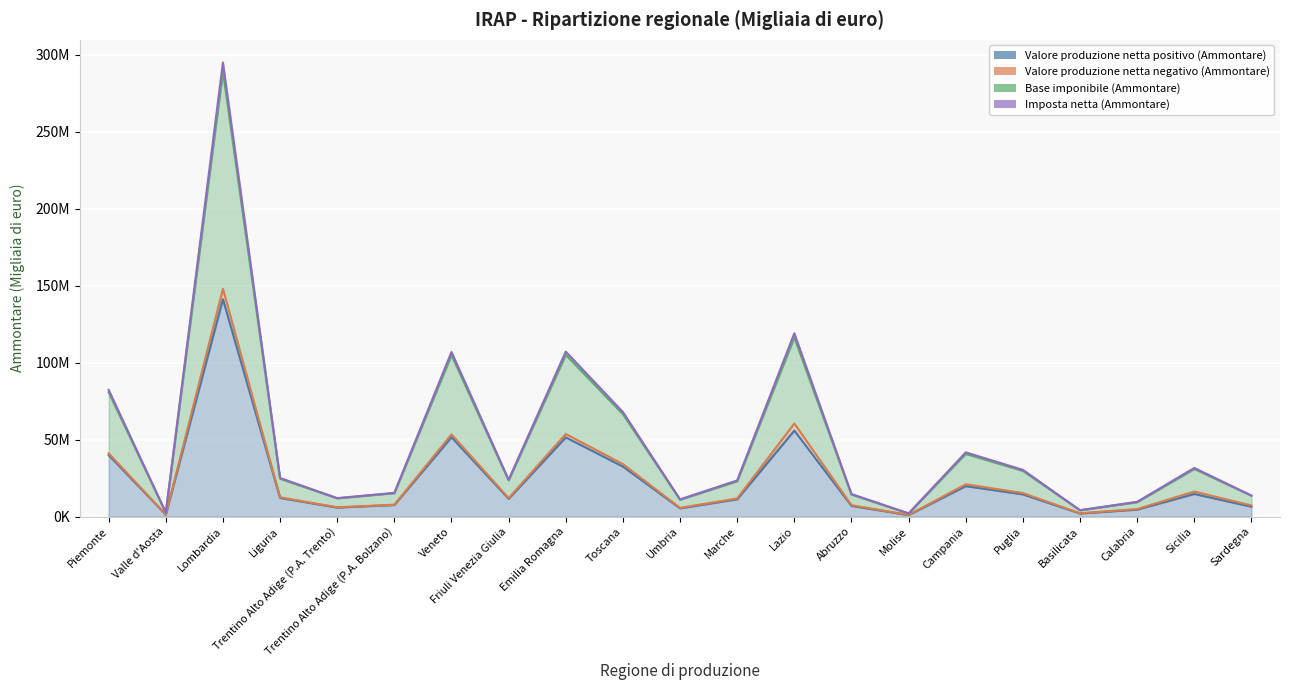

What position from the left is Calabria?

19